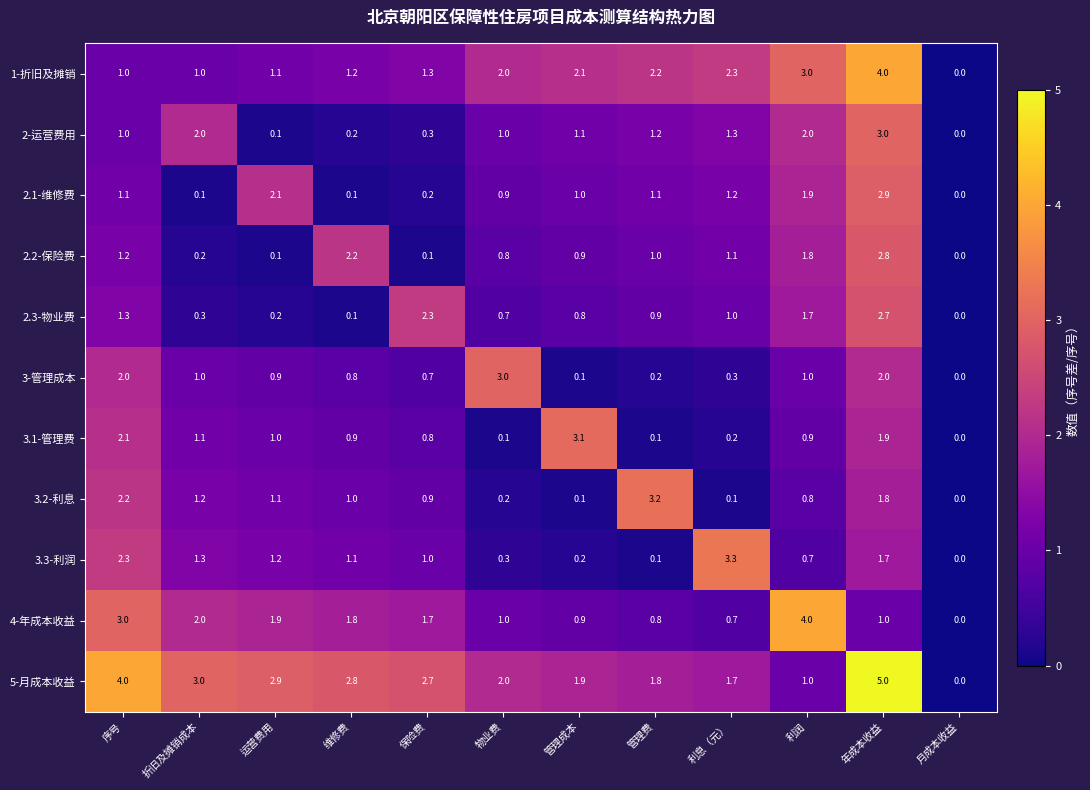

How many distinct data groups are displayed?

11